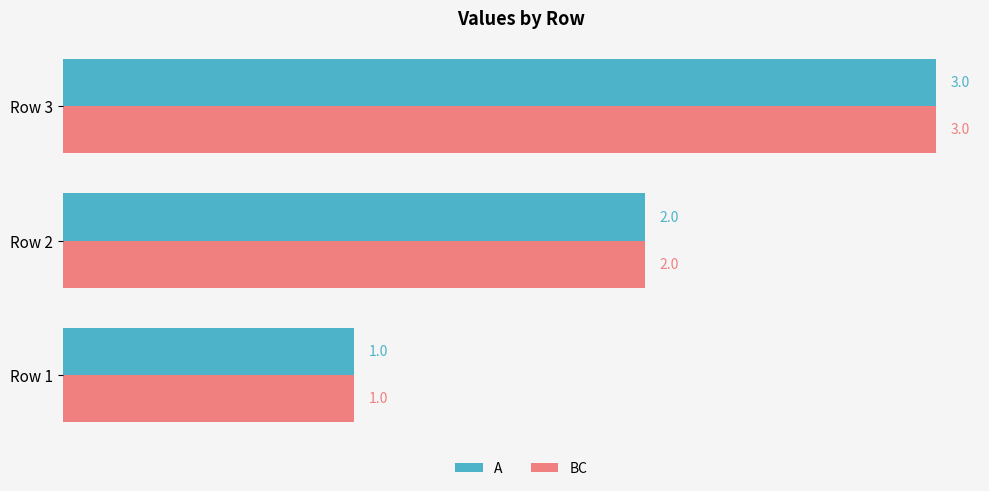

What is the smallest value displayed?

1